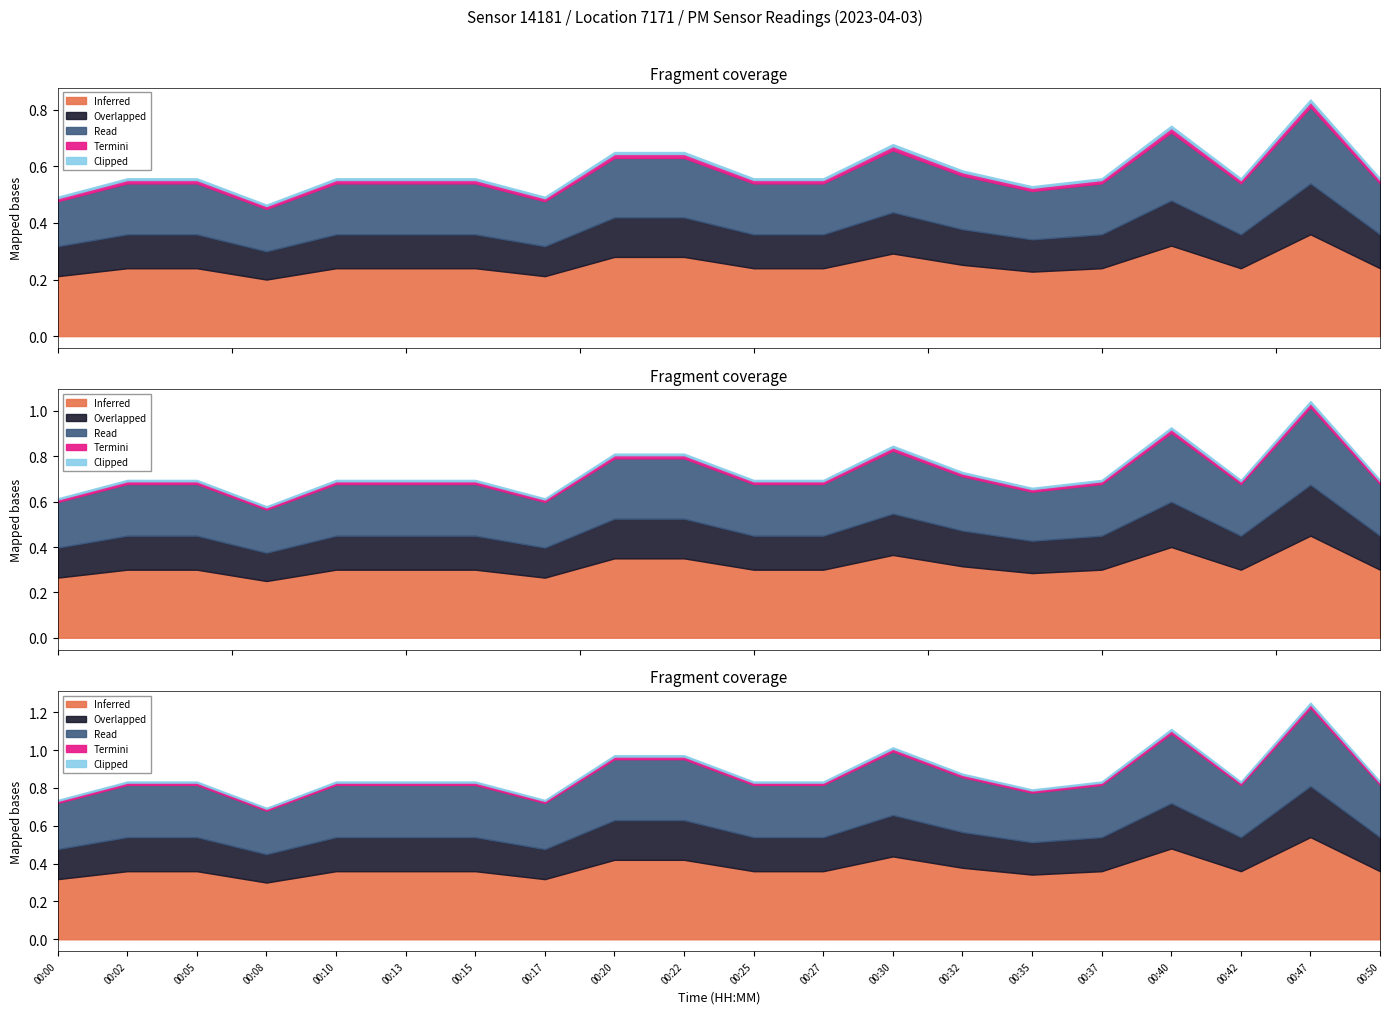

True or false: P2 and P1 cross at least once.

False